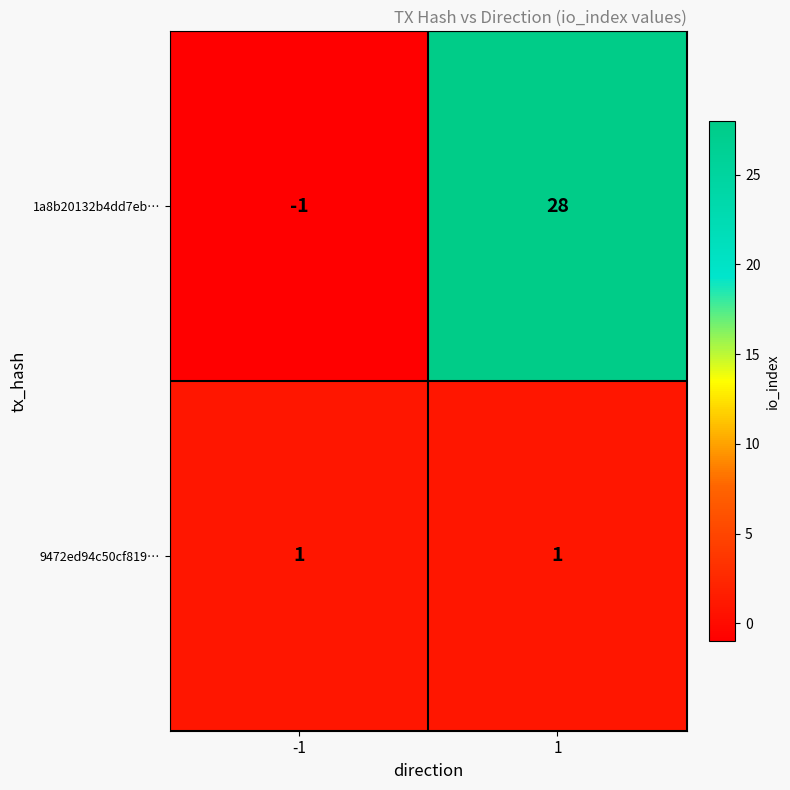

The 1a8b20132b4dd7eb… series shows -1 at -1. True or false?

True